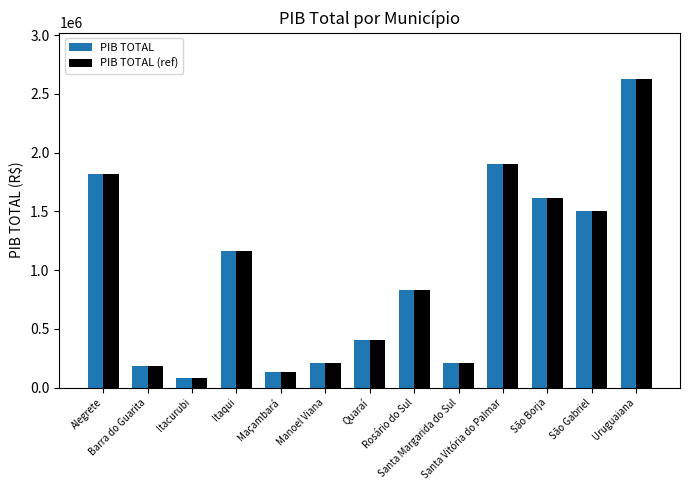

How many bars are there in each group?

2